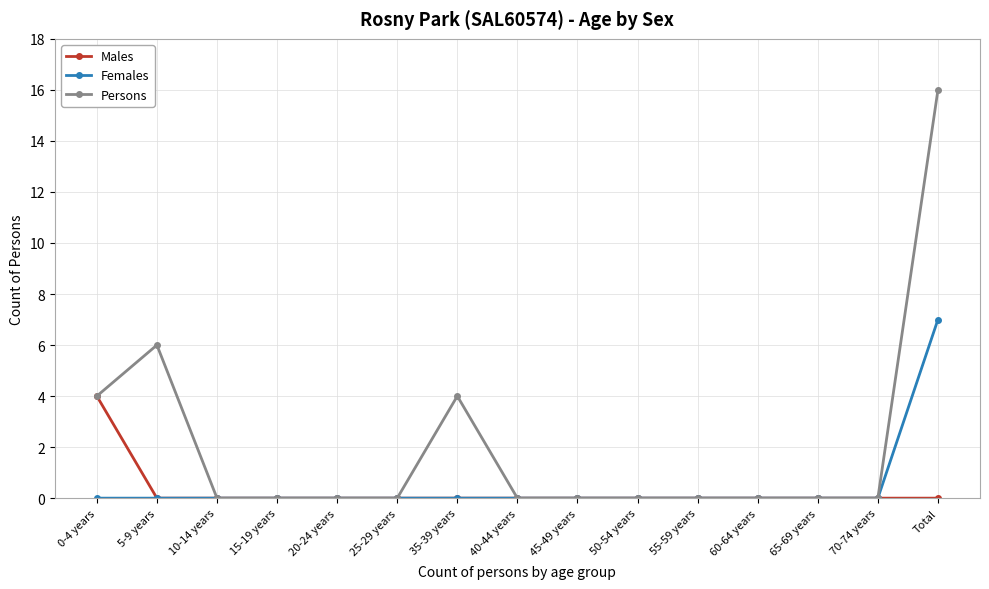

What is the maximum value for Females?

7